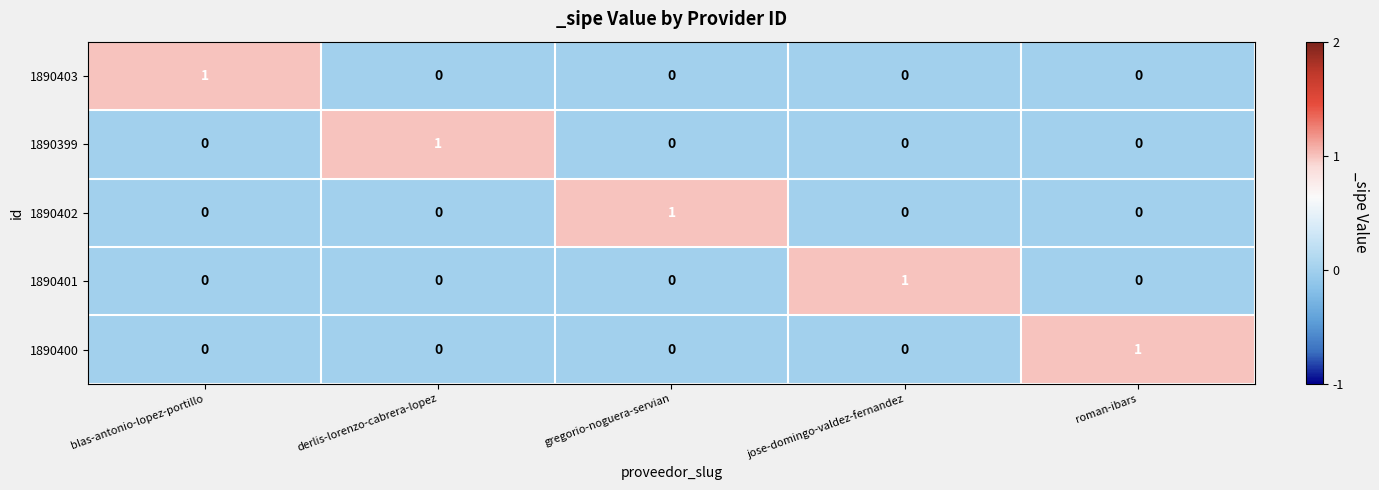

The value of 1890403 at derlis-lorenzo-cabrera-lopez is 0. True or false?

True